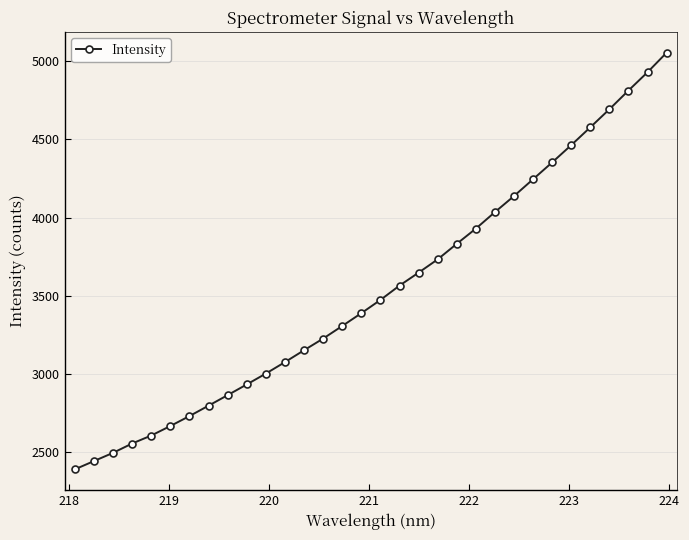

What is the smallest value displayed?

2386.1